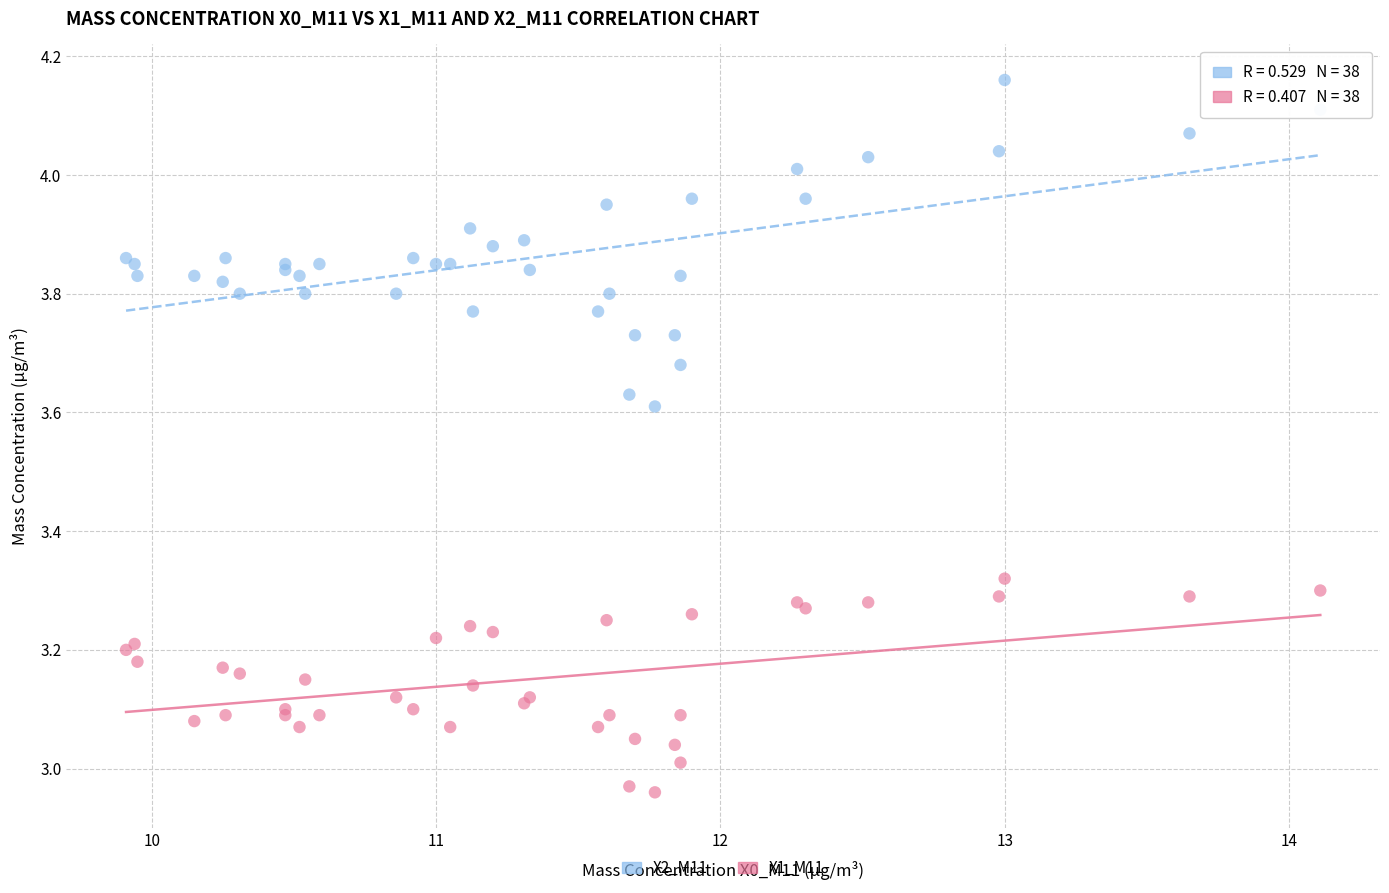

Which series contains the lowest Y value?

X1_M11